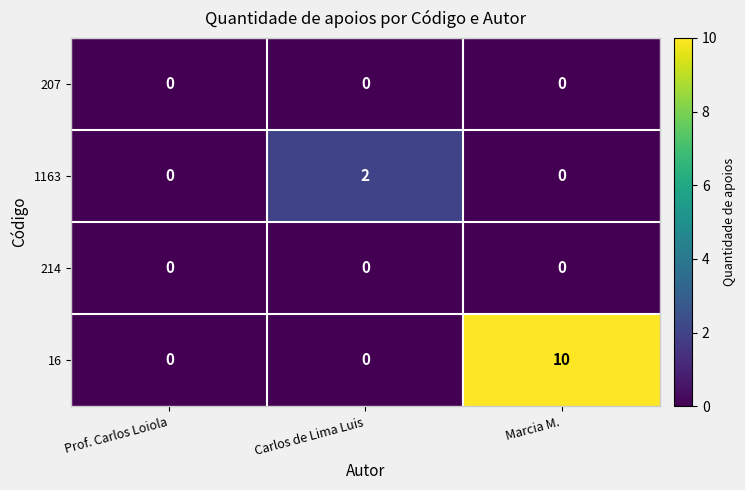

Count the number of categories in the chart.

3